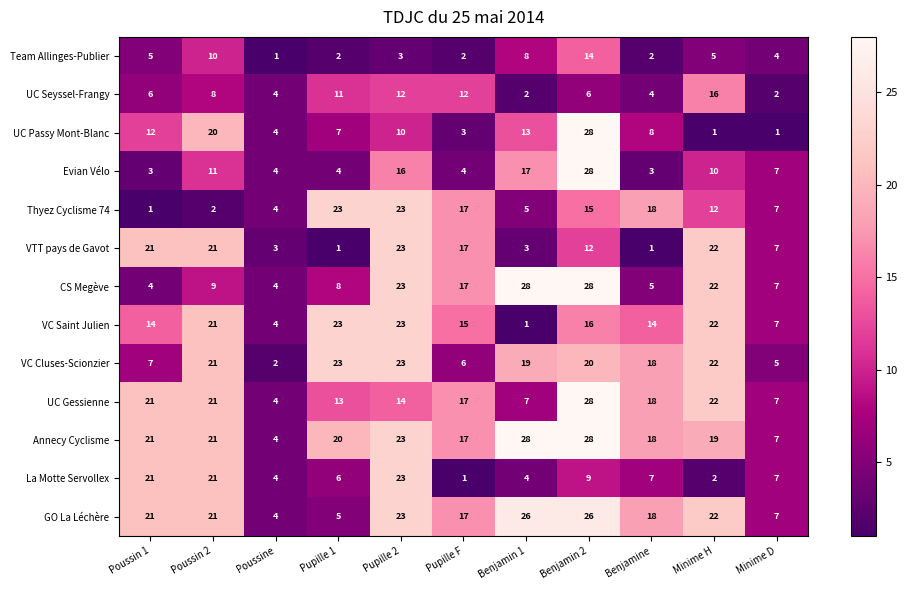

Which series has the largest total across all categories?

Annecy Cyclisme